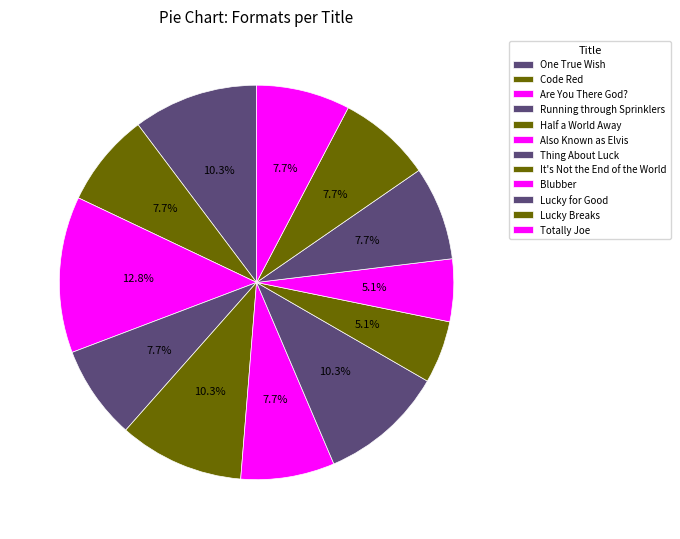

To the nearest percent, what portion does Code Red represent?

8%